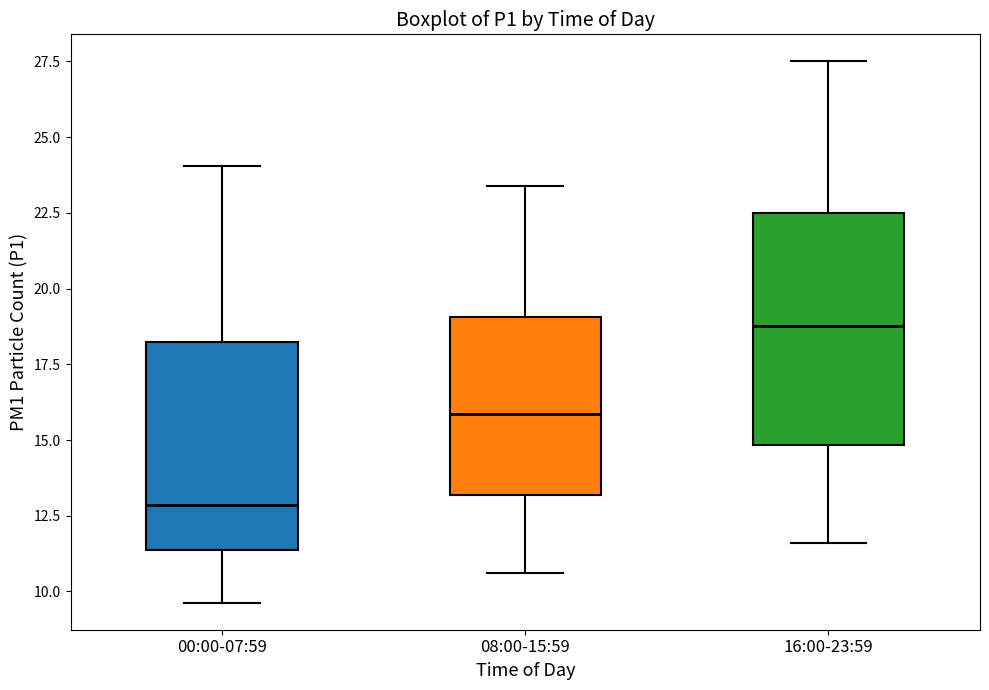

Where is the lower edge of the box for 16:00-23:59 on the y-axis? The values are not printed on the chart, so give them approximately, as read against the axis.

15.0